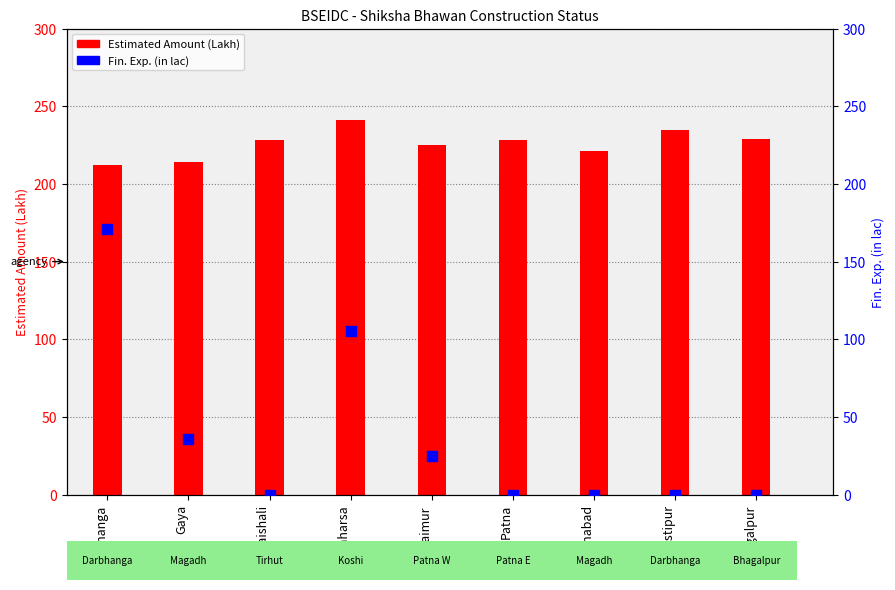

Which series has the widest spread of Y values?

Fin. Exp. (in lac)